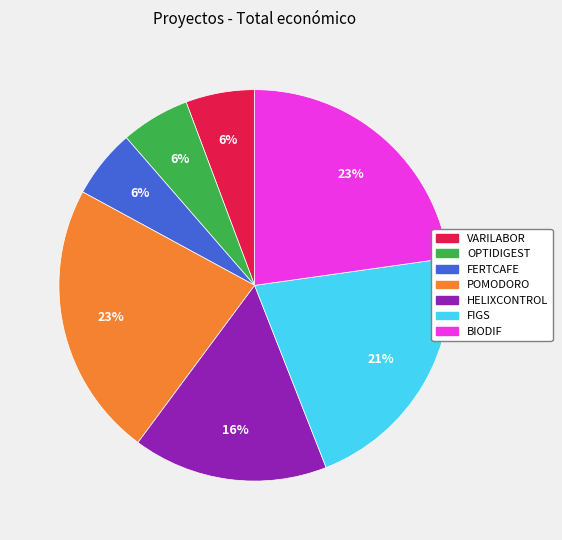

To the nearest percent, what portion does FERTCAFE represent?

6%